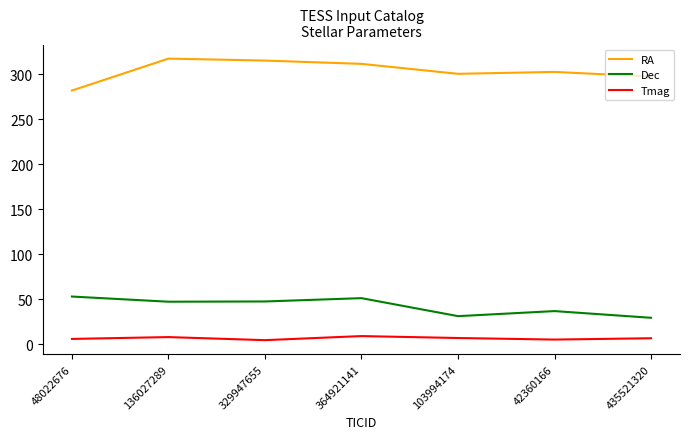

What is the total value across all series at 136027289?

372.4